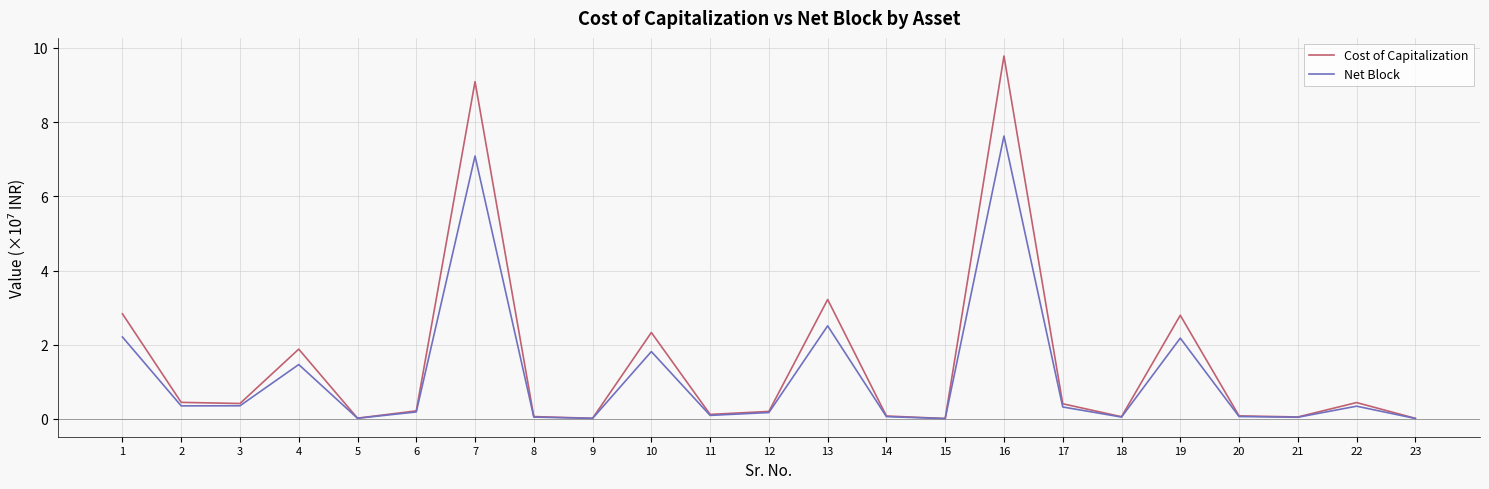

True or false: Cost of Capitalization has a value of 0.0 at 23.

True